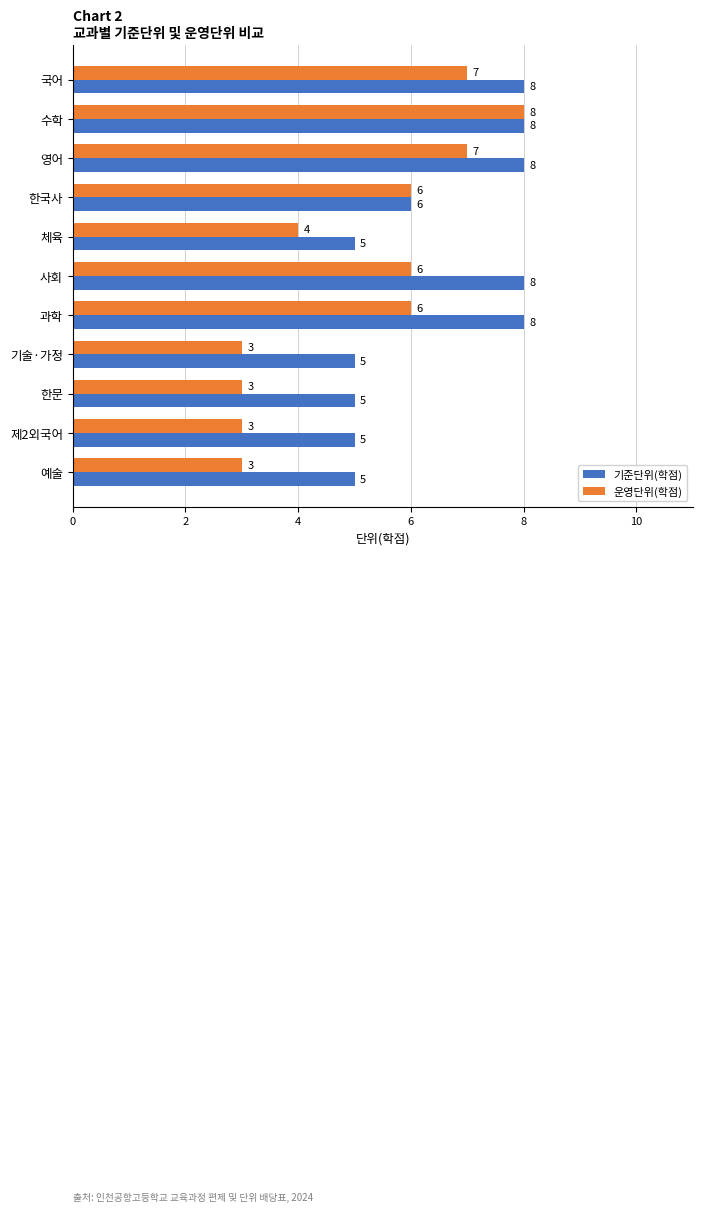

Which series has the widest spread of values?

운영단위(학점)